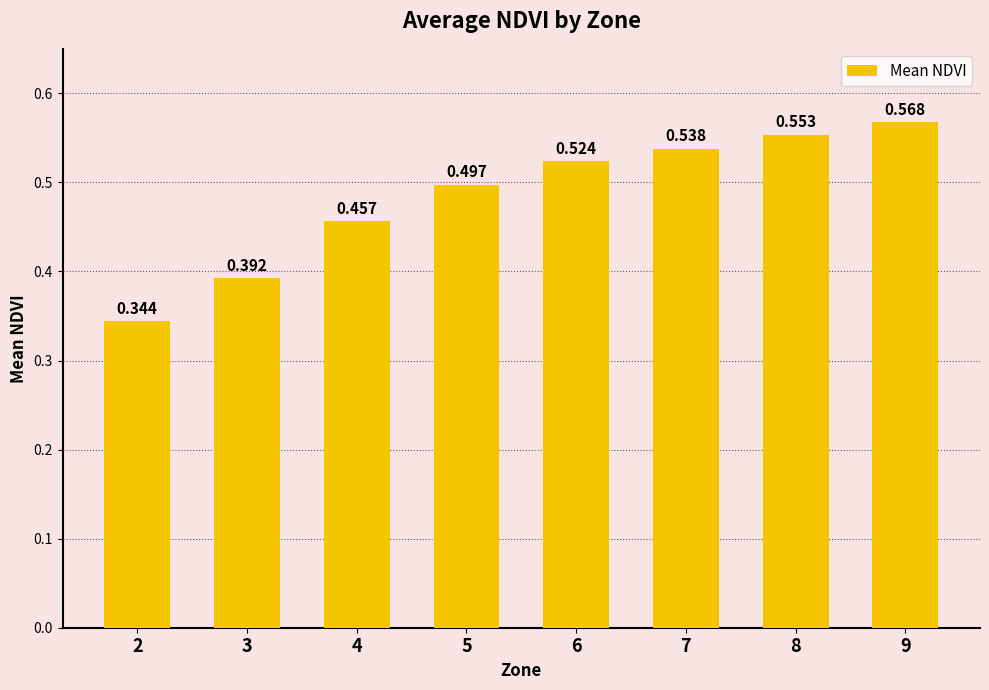

Between 8 and 9, which is larger?

9